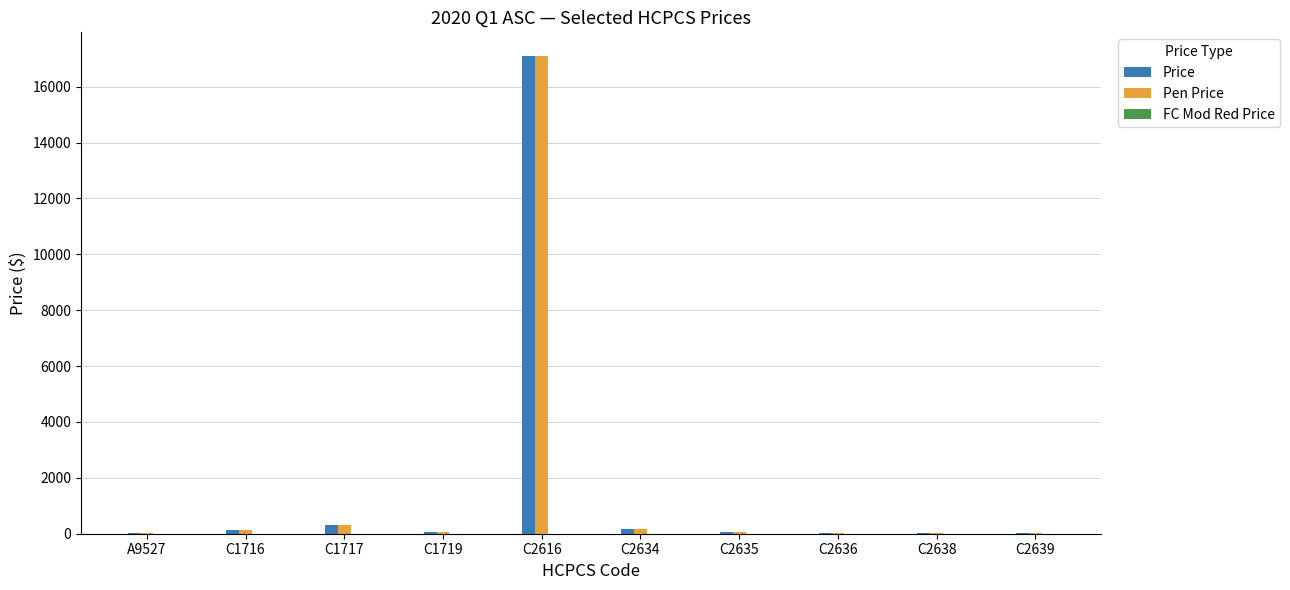

How many data points does each series have?

10